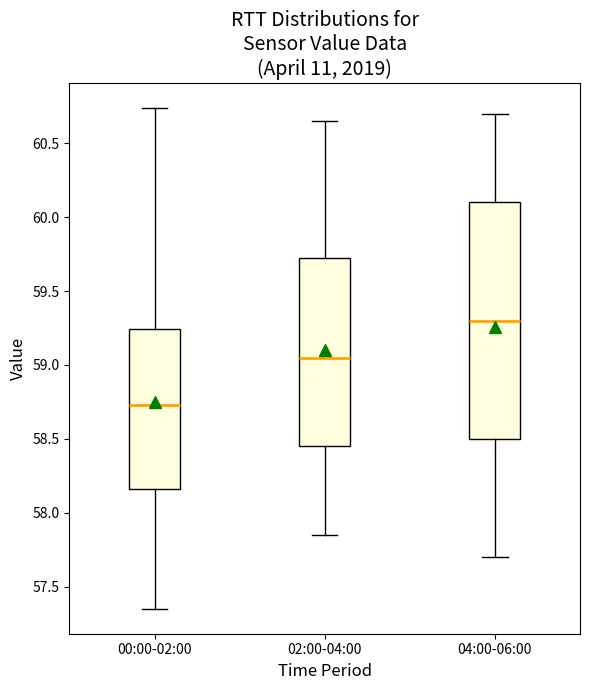

Which box is the tallest, from its lower edge to its upper edge?

04:00-06:00